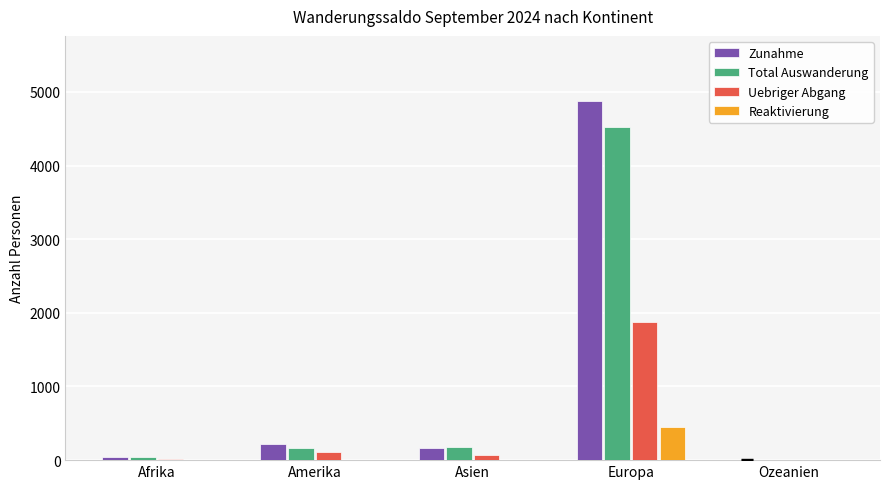

At which label does Reaktivierung reach its peak?

Europa